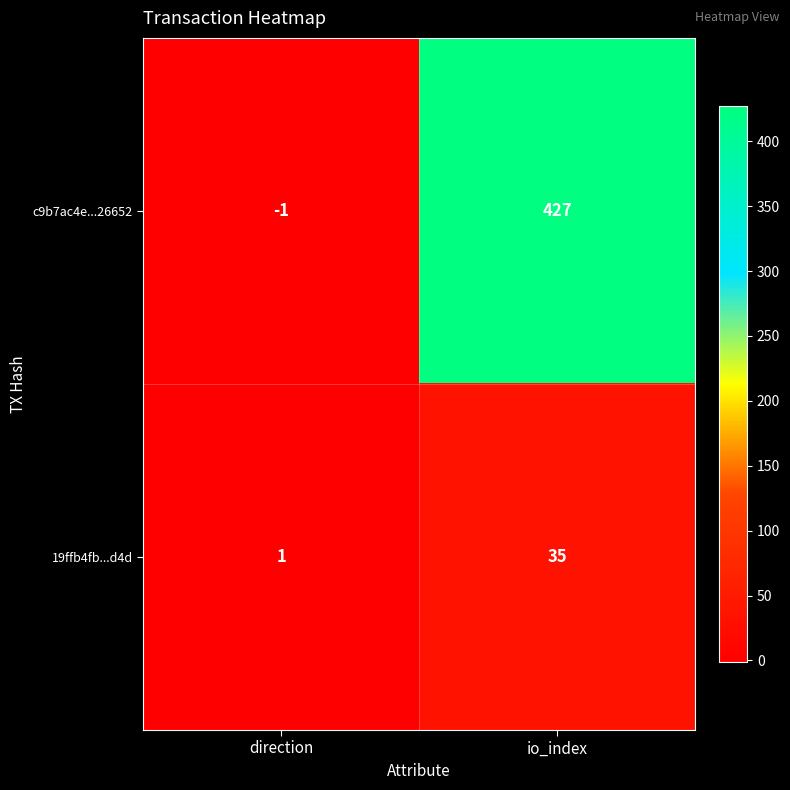

At which category is the sum across all series the highest?

io_index